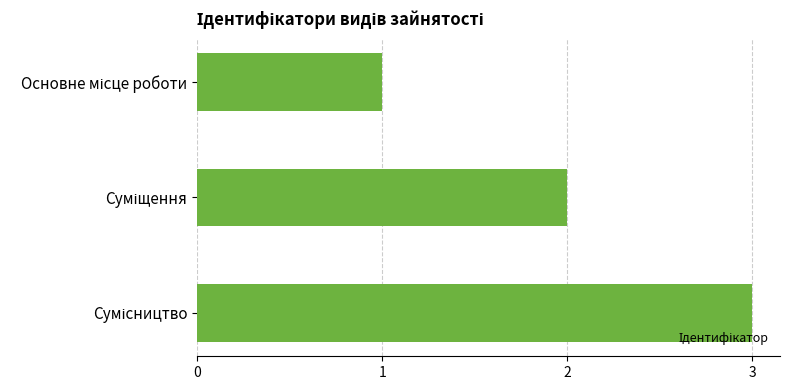

What is the greatest value displayed?

3